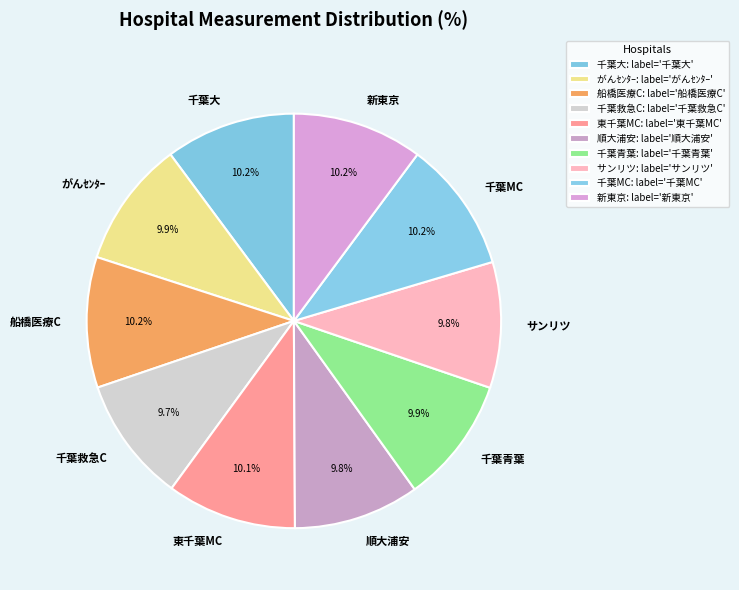

Is it true that 新東京 is 1% of the pie?

False